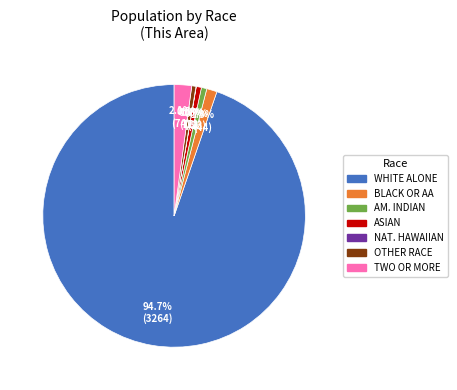

Is there a majority slice in this chart?

Yes